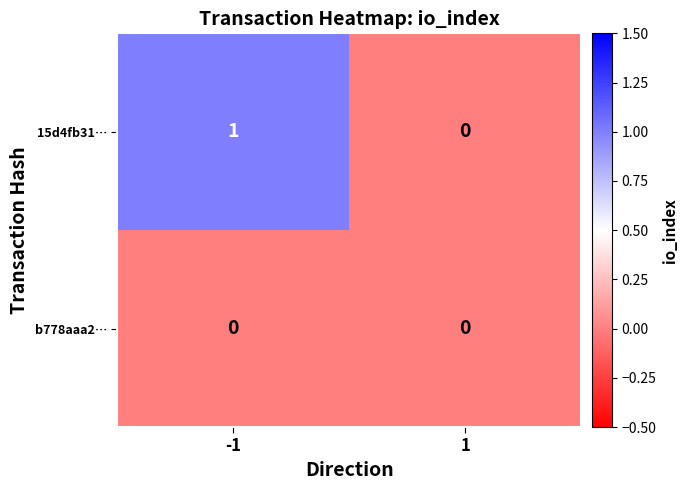

Reading right to left, extract all data points from this chart.

15d4fb31…: 1=0	-1=1
b778aaa2…: 1=0	-1=0